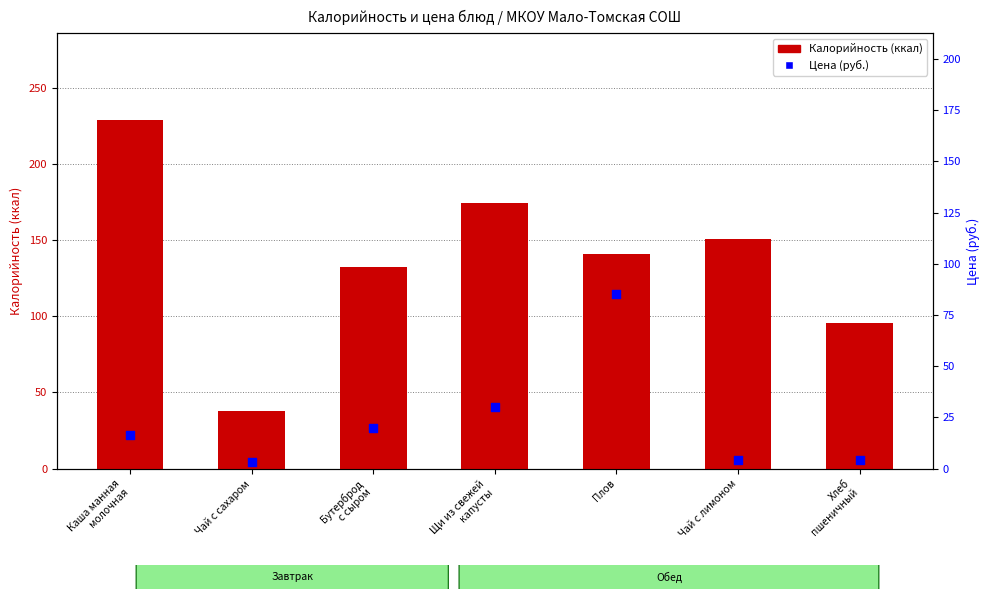

What is the total value across all series at Чай с сахаром?

40.9